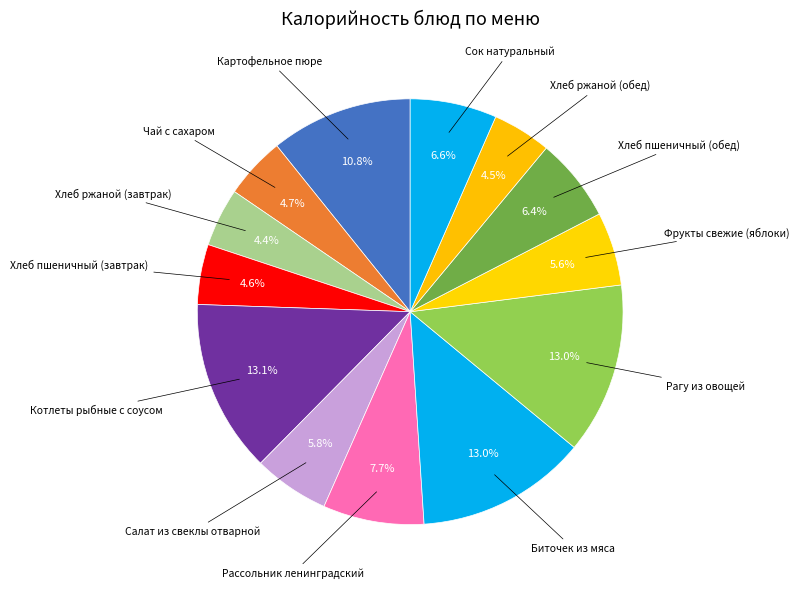

Which slice is the largest?

Котлеты рыбные с соусом